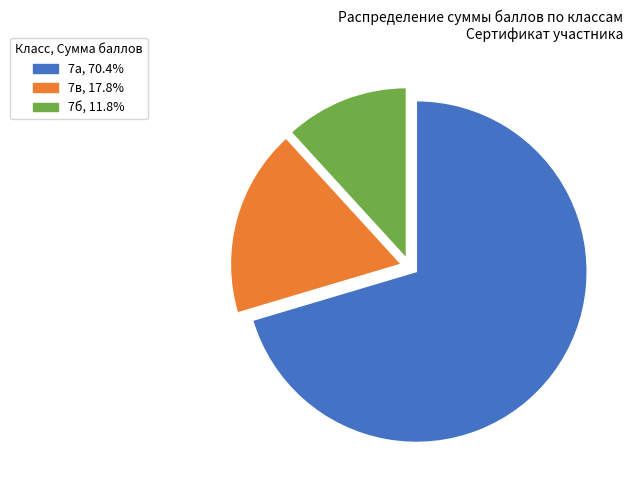

Combined, do 7б, 11.8% and 7а, 70.4% account for over 50%?

Yes